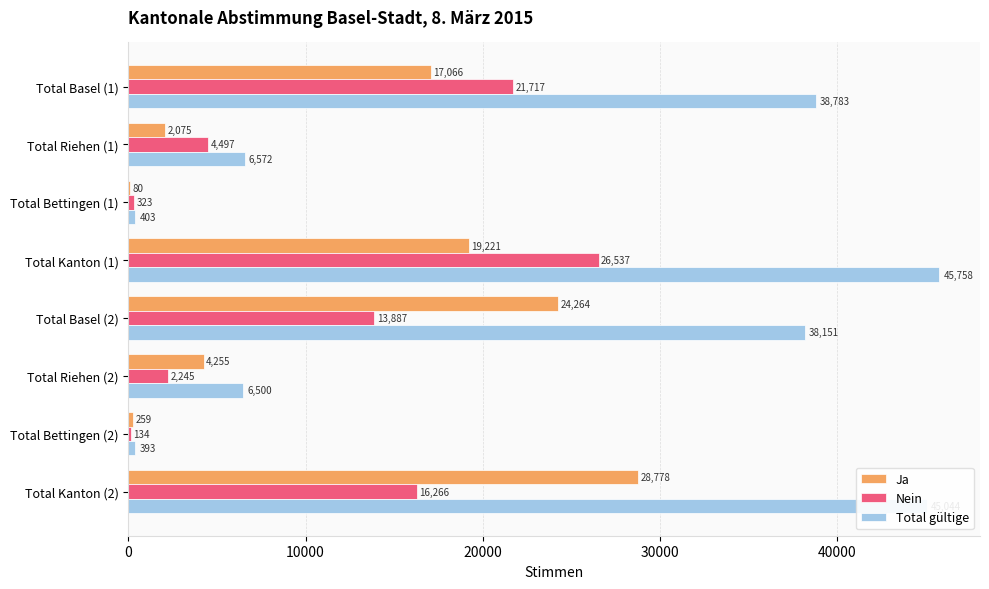

Which series has the largest total across all categories?

Total gültige